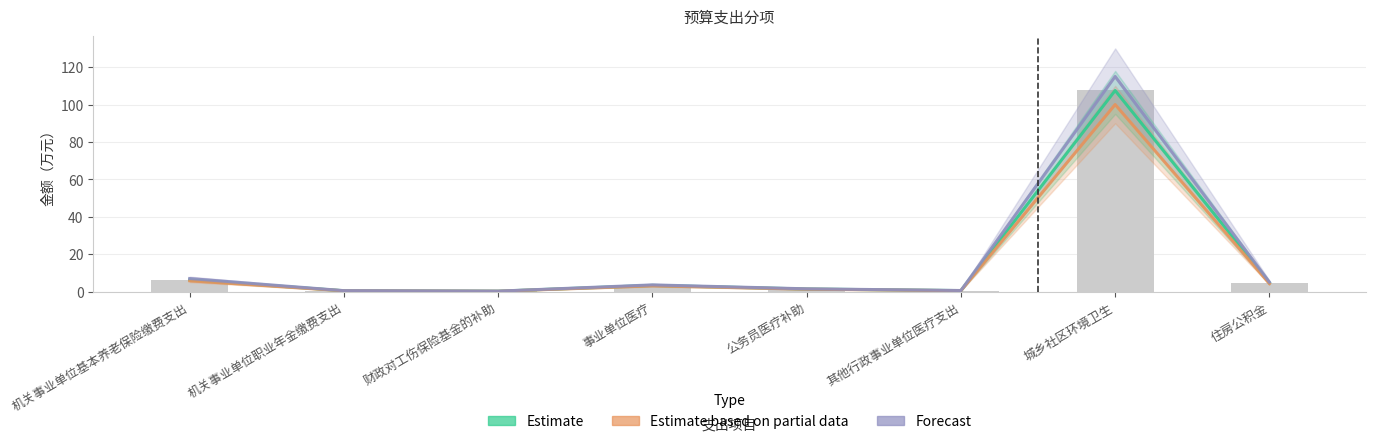

What position from the right is 城乡社区环境卫生?

2